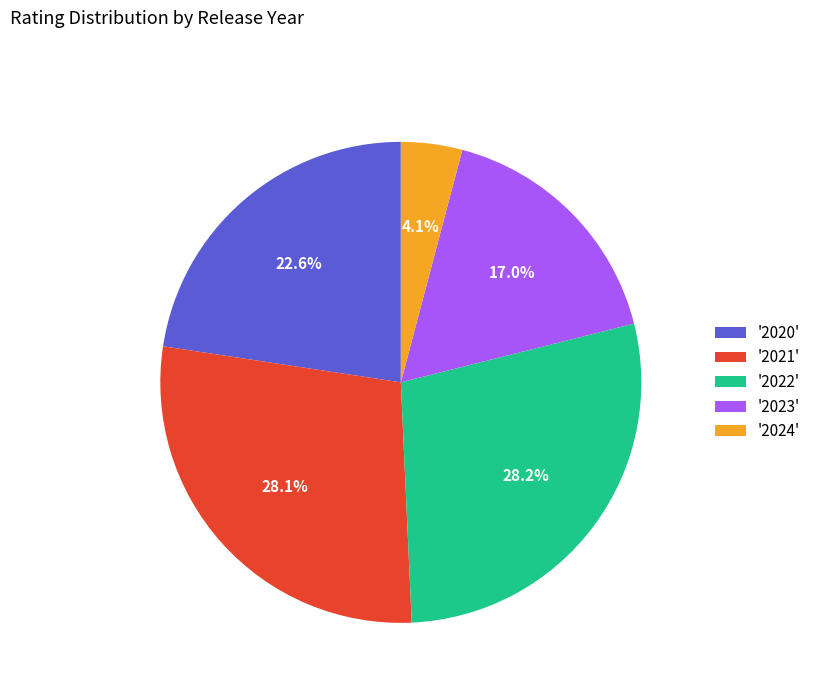

How much of the chart is everything except '2022'?

71.8%